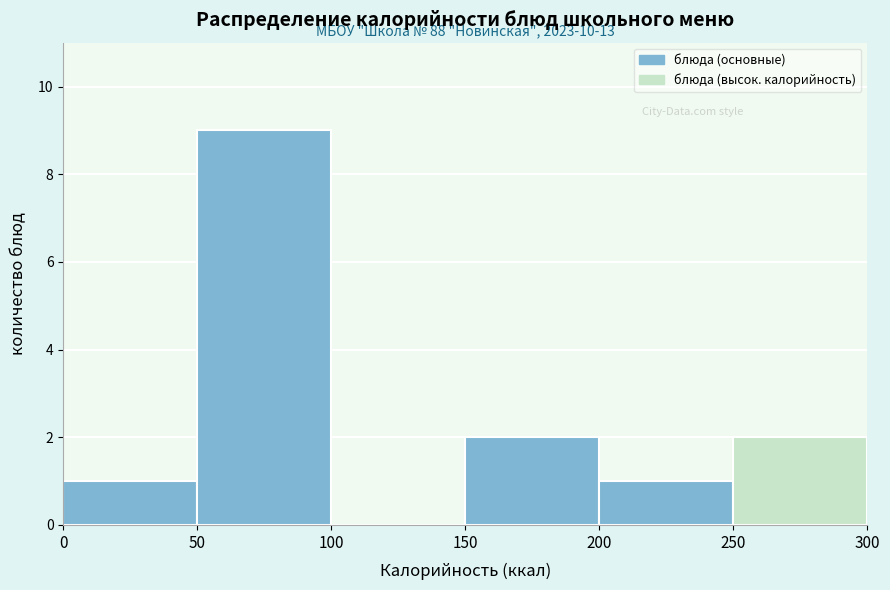

Over which range of the x-axis is the bar tallest?

50 to 100